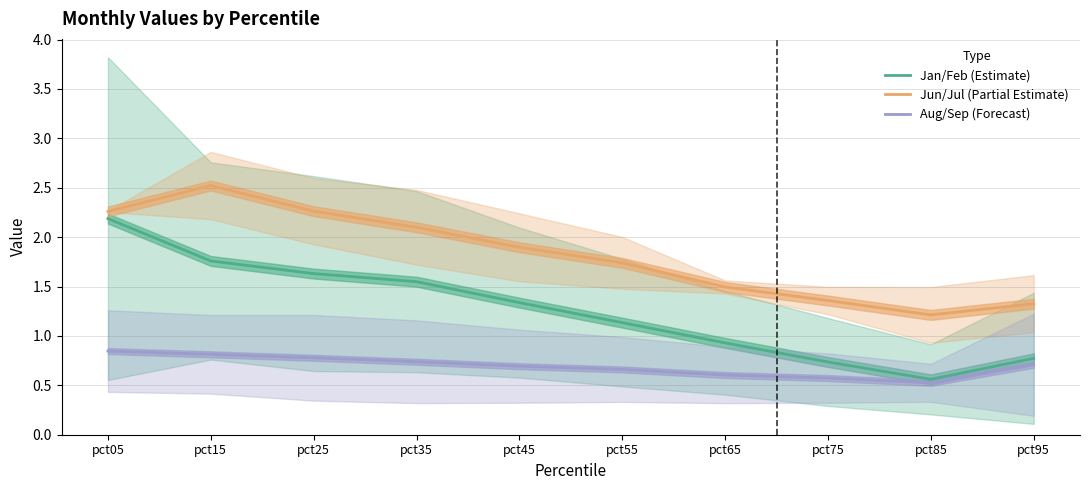

List the series in order of their overall mean, lowest first.

Aug/Sep (Forecast), Jan/Feb (Estimate), Jun/Jul (Partial Estimate)